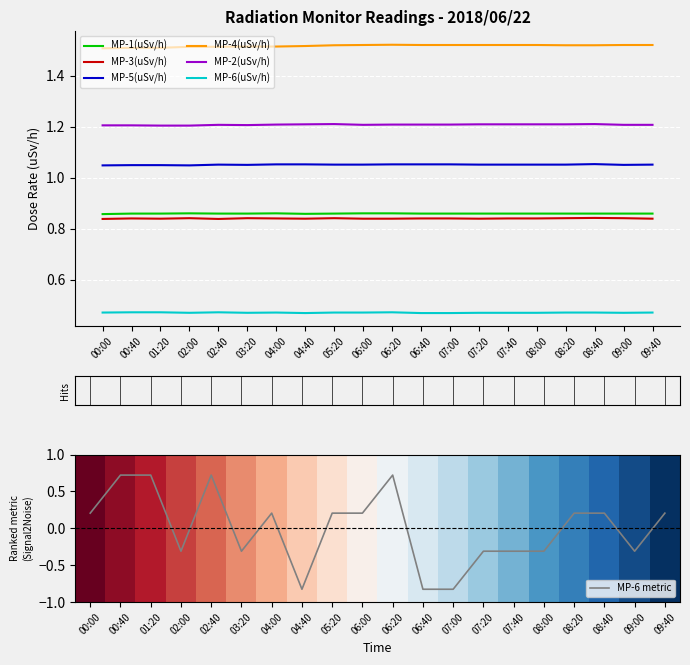

At which category does MP-1(uSv/h) reach its first local valley?

04:40